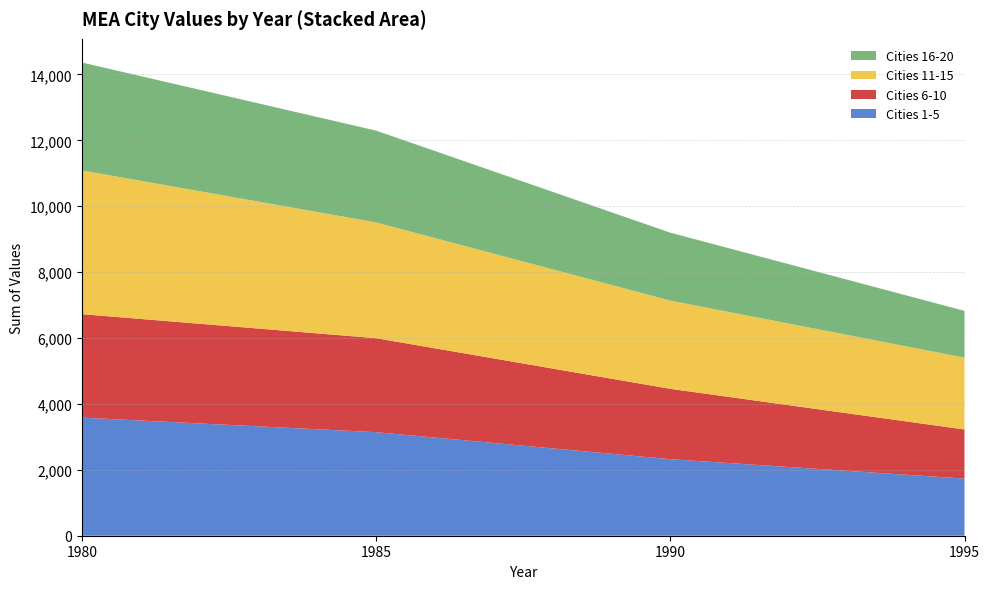

Which category has the highest value in the Cities 1-5 series?

1980